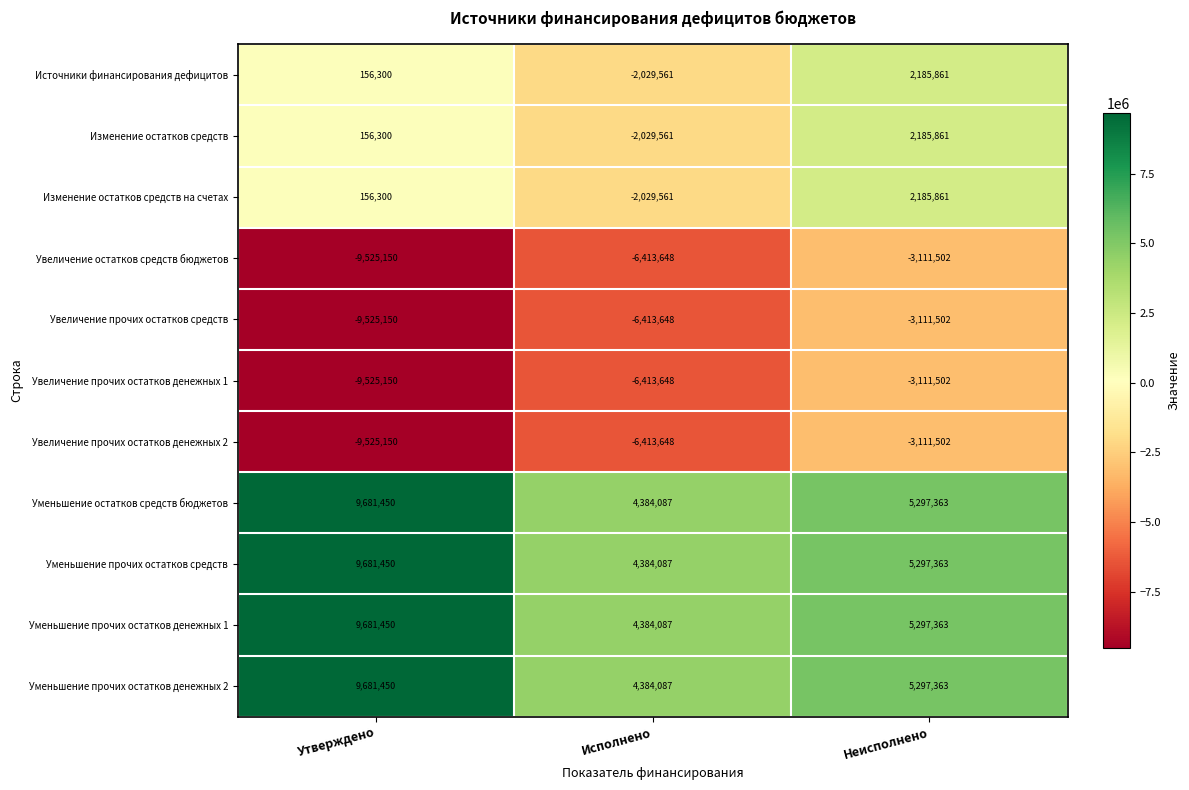

The value of Уменьшение остатков средств бюджетов at Неисполнено is 5297363. True or false?

True